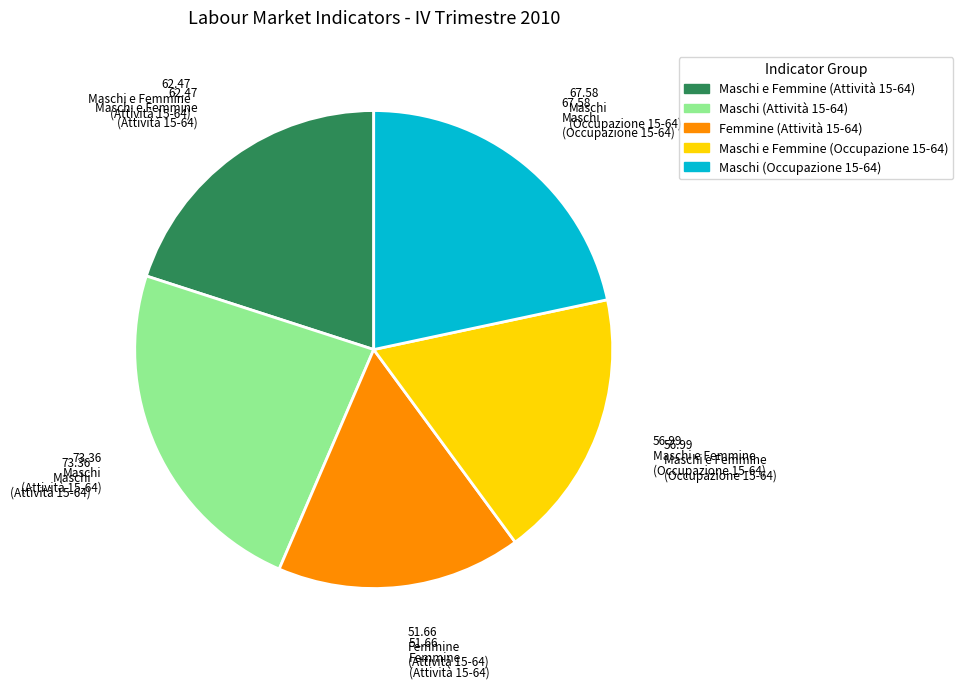

Which category has the smallest portion of the pie?

Femmine (Attività 15-64)